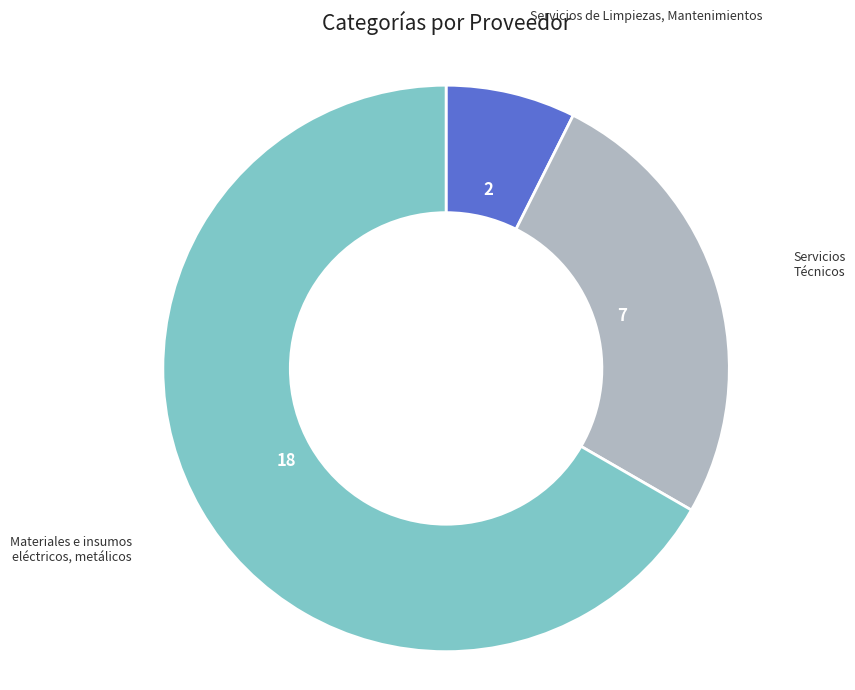

How many slices are in this pie chart?

3